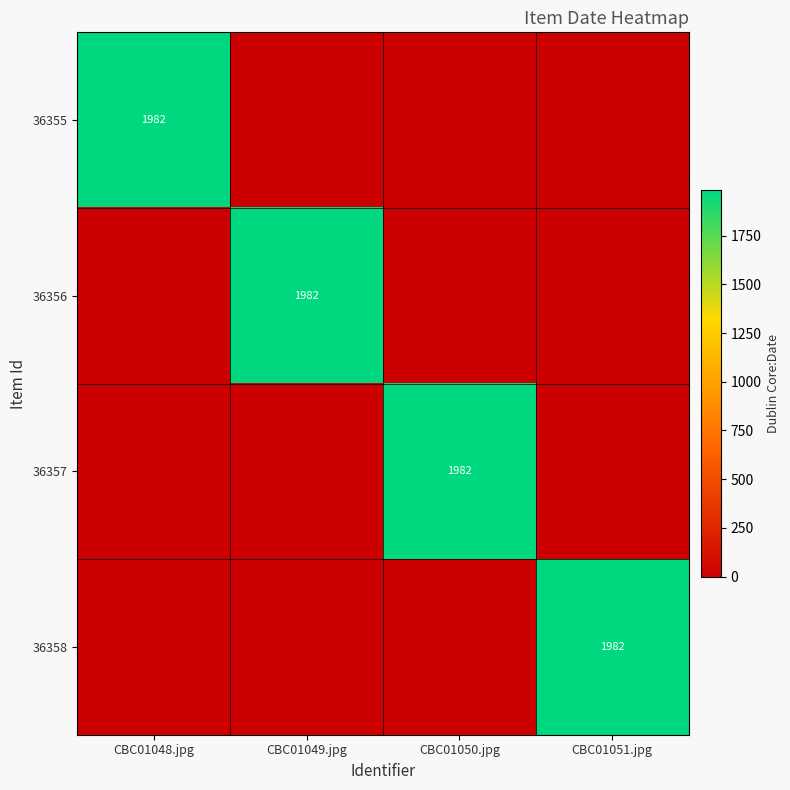

The 36357 series shows 1982 at CBC01050.jpg. True or false?

True